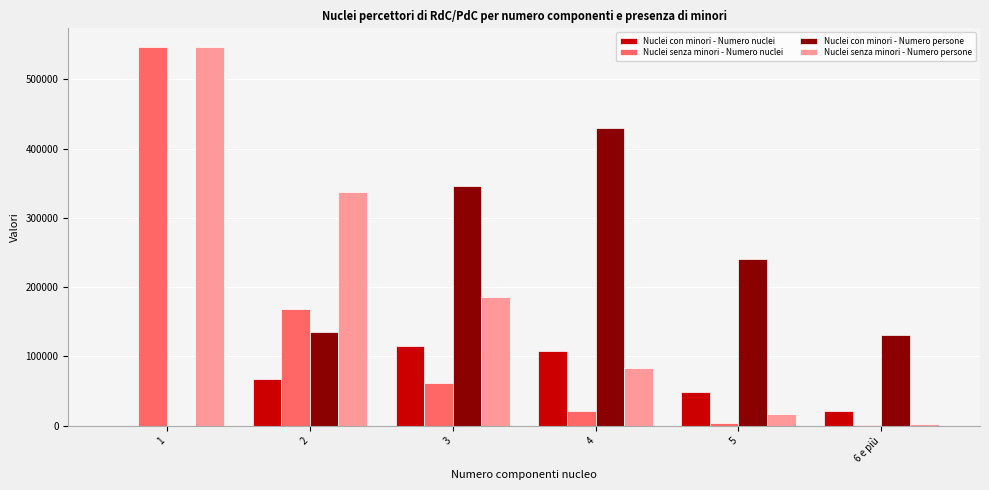

Reading left to right, what are all the values shown in this chart?

Nuclei con minori - Numero nuclei: 0	67175	115219	107352	48133	20356
Nuclei senza minori - Numero nuclei: 546264	168700	61709	20886	3215	430
Nuclei con minori - Numero persone: 0	134350	345657	429408	240665	130765
Nuclei senza minori - Numero persone: 546264	337400	185127	83544	16075	2644